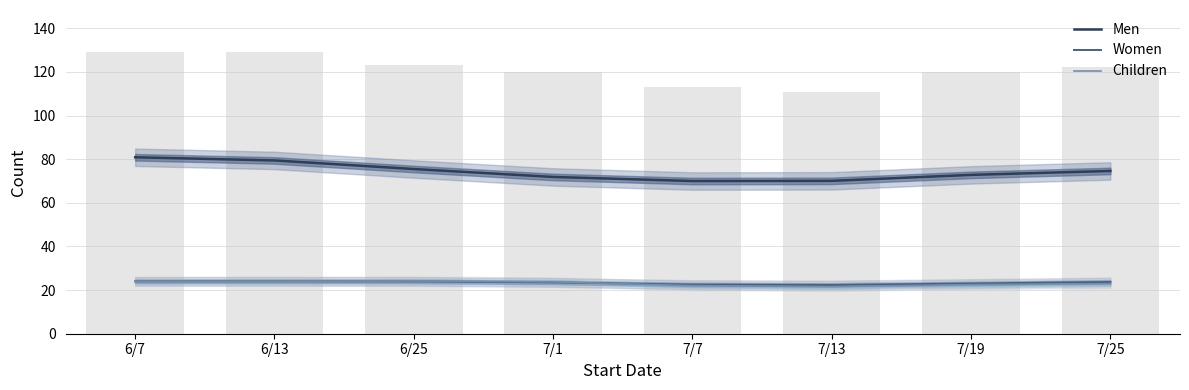

Reading left to right, what are all the values shown in this chart?

Men: 80.9	79.4	75.5	71.8	70.0	70.1	72.8	74.6
Women: 24.0	24.0	24.0	23.5	22.5	22.3	23.0	23.7
Children: 24.0	24.0	24.2	23.7	22.0	21.6	22.5	23.0